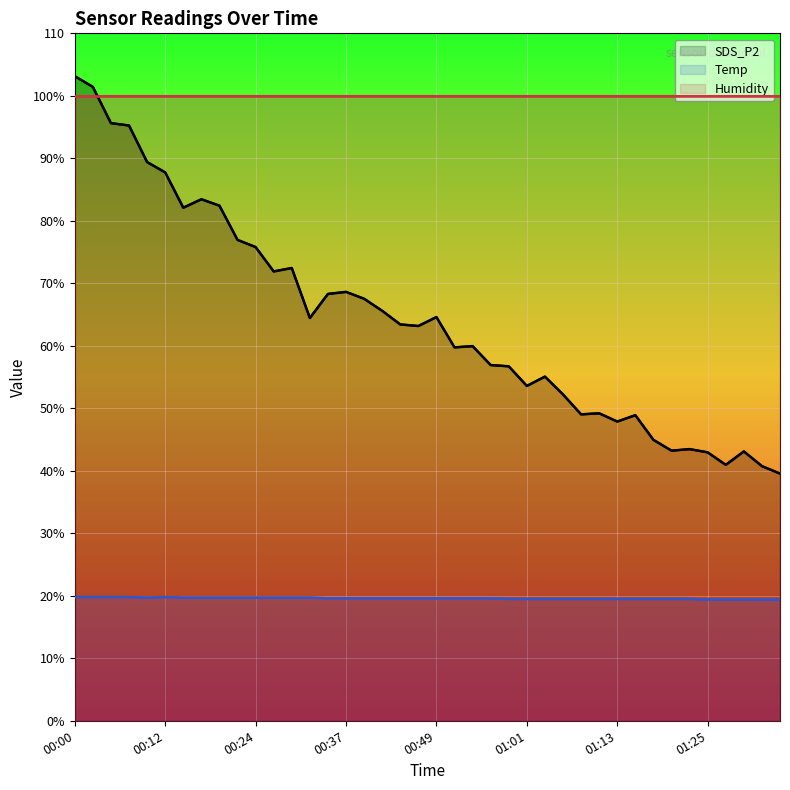

Which series has the largest total across all categories?

Humidity